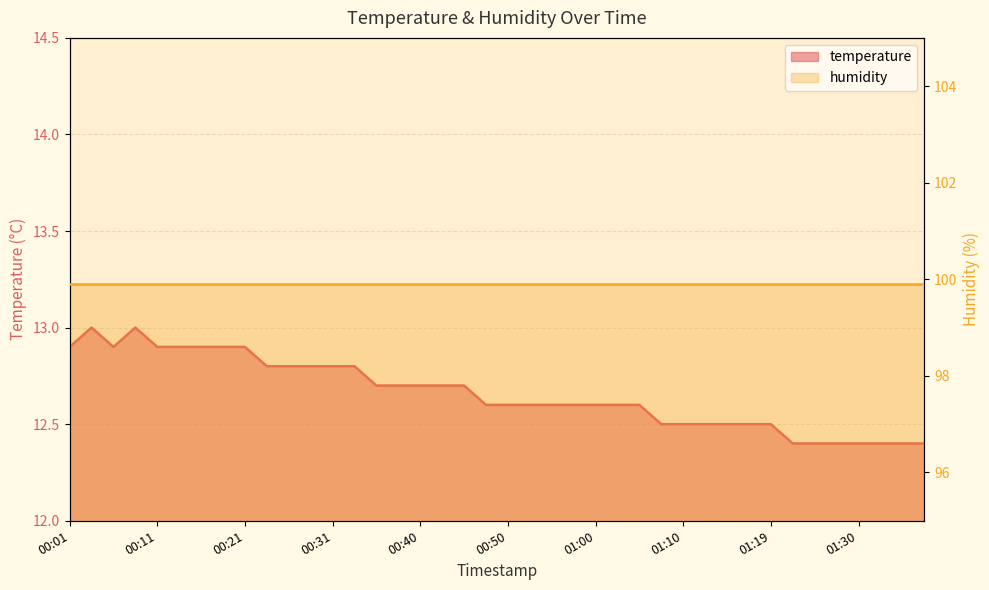

Which label corresponds to the largest value in the chart?

00:04